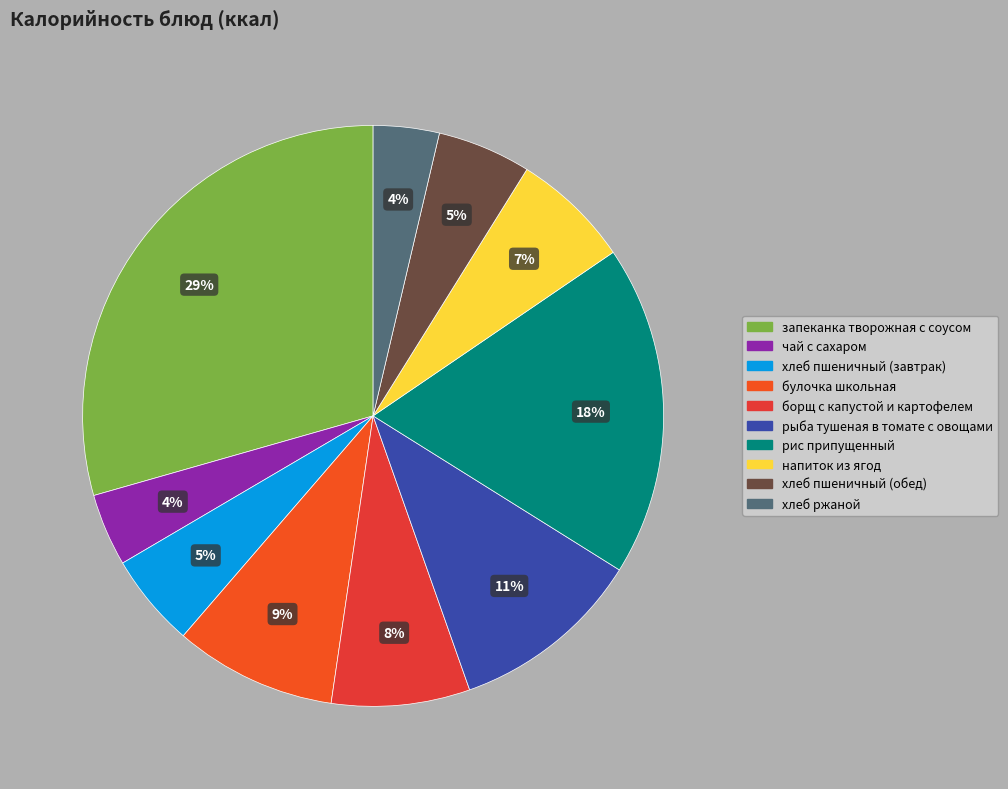

To the nearest percent, what is the average slice percentage?

10%